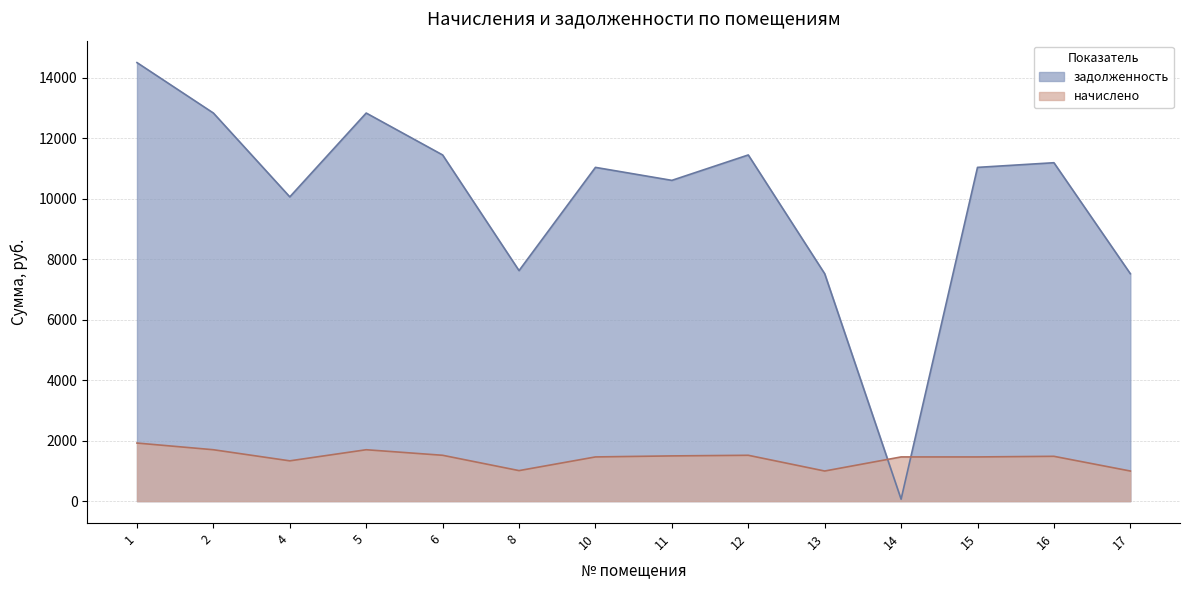

How many data points in начислено are less than 1483?

7